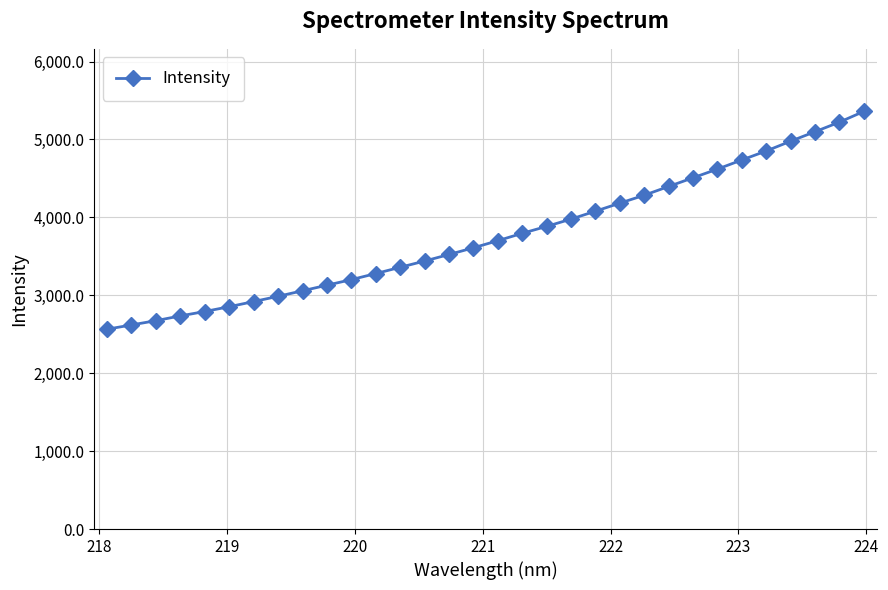

What is the maximum value shown in the chart?

5359.4